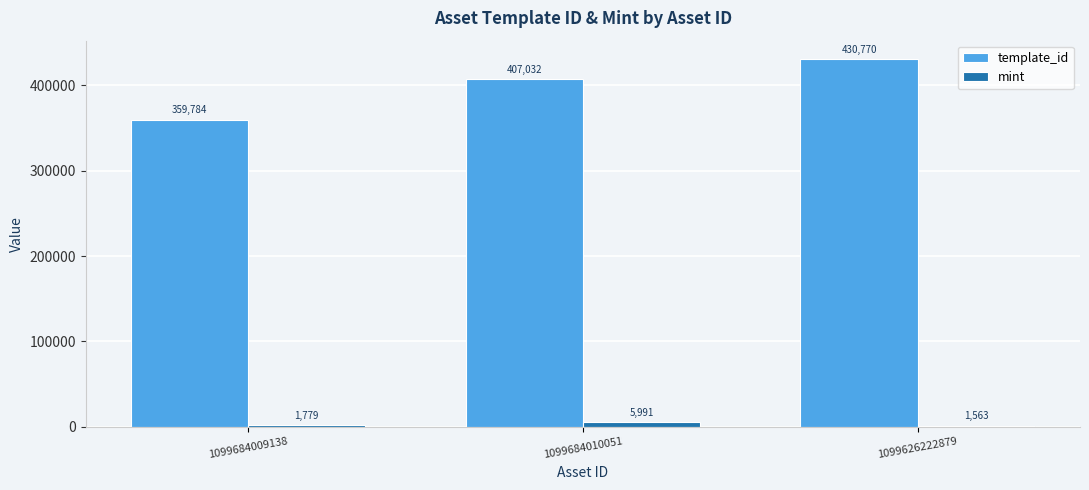

Reading right to left, transcribe all the data shown in this chart.

template_id: 430770	407032	359784
mint: 1563	5991	1779